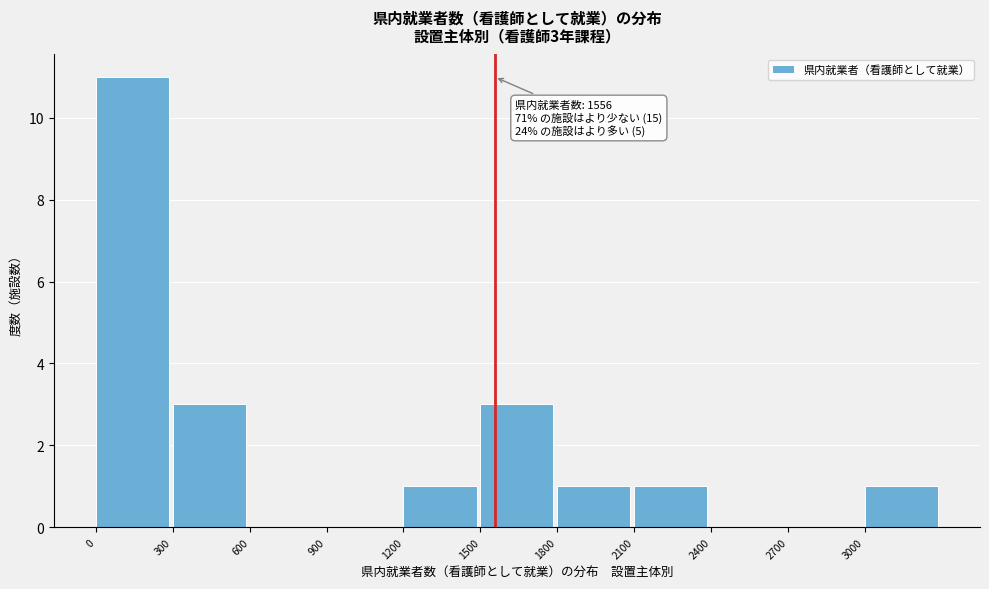

Over which range of the x-axis is the bar tallest?

0 to 300